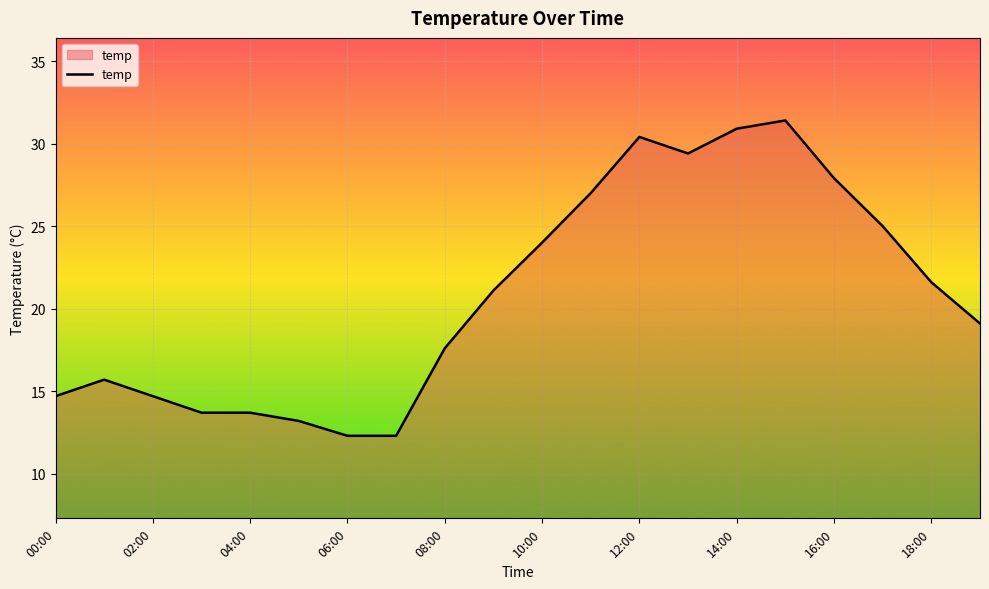

What is the average value?

20.8